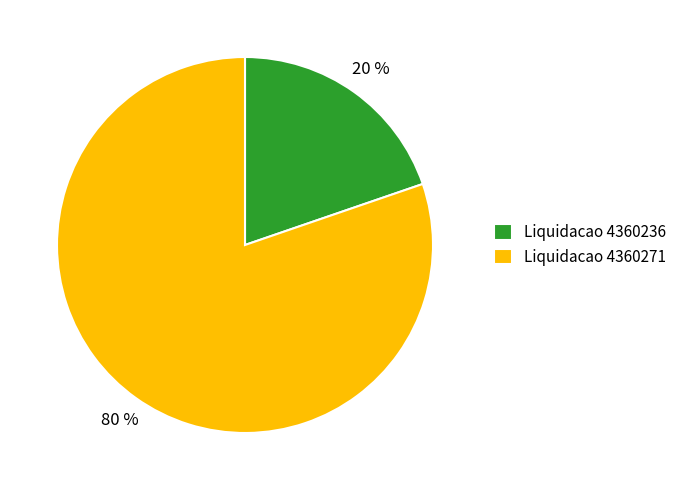

Which has a higher value, Liquidacao 4360236 or Liquidacao 4360271?

Liquidacao 4360271